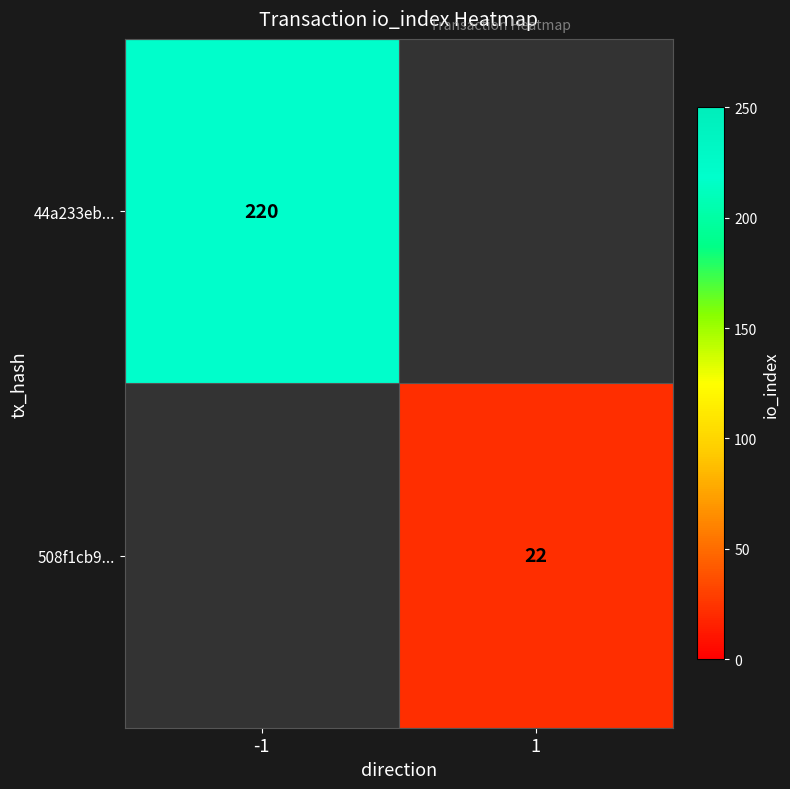

True or false: 508f1cb9... has a value of 22 at 1.

True